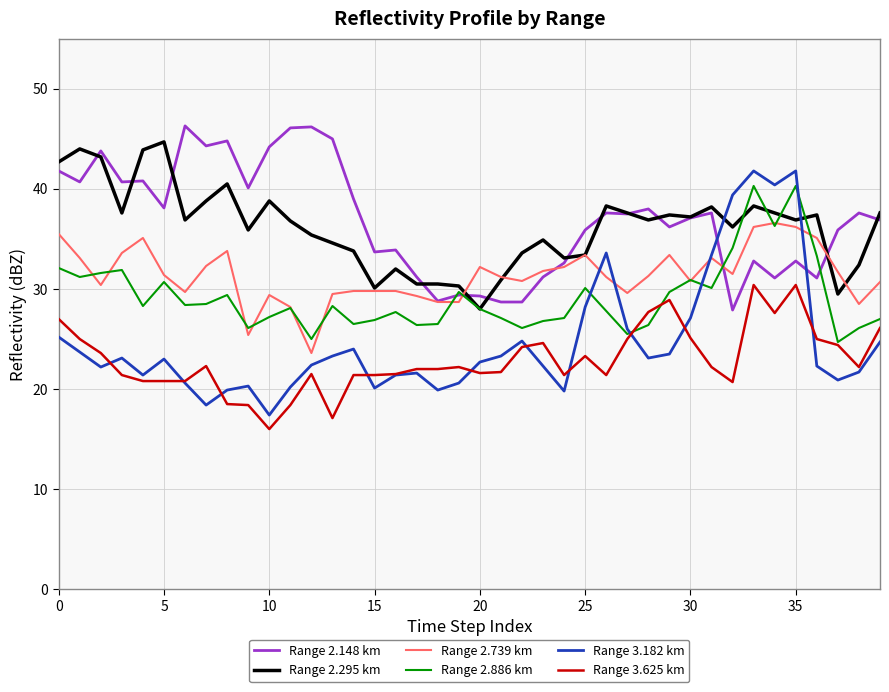

Which series has the largest range (max minus min)?

Range 3.182 km